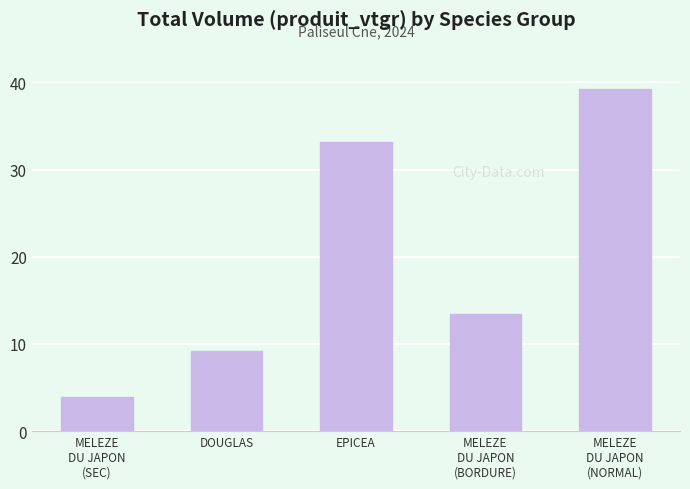

Which has a higher value, EPICEA or DOUGLAS?

EPICEA